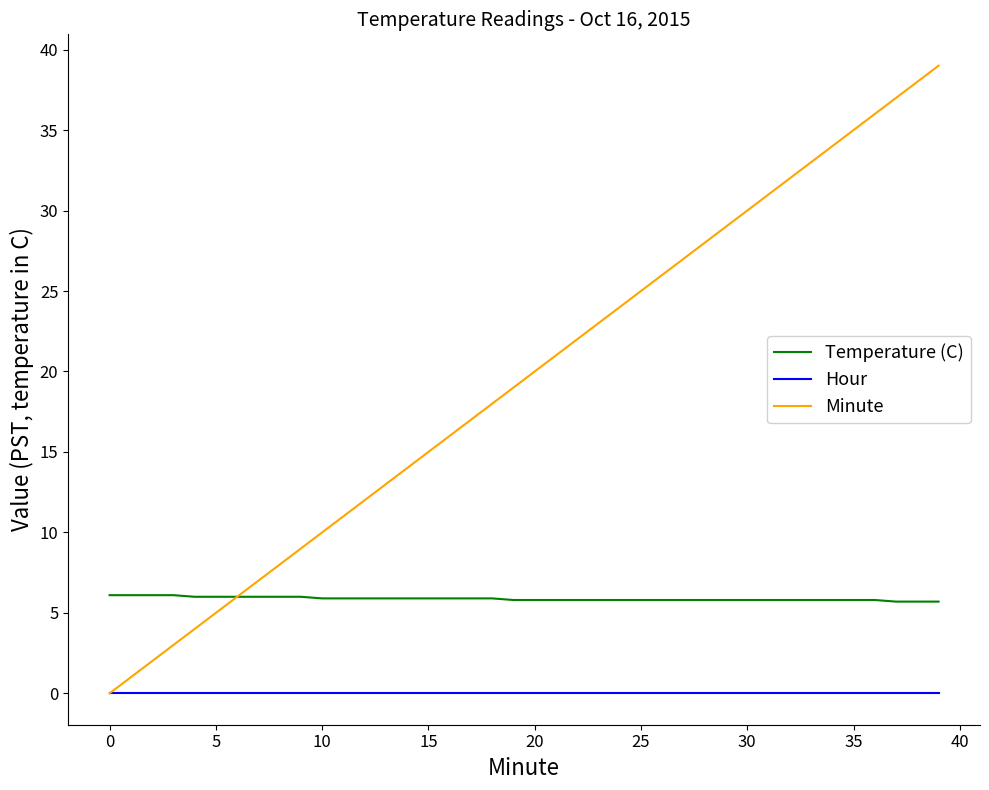

Which series has the largest range (max minus min)?

Minute